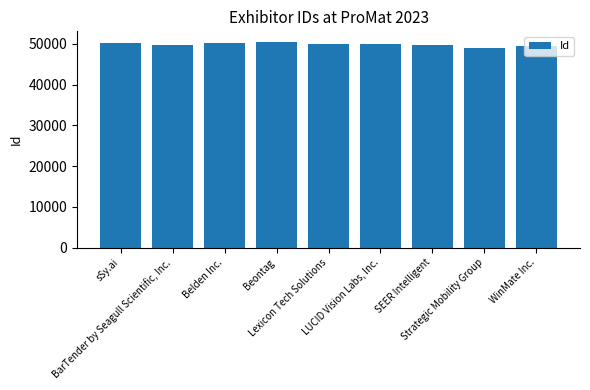

What is the ratio of the value at LUCID Vision Labs, Inc. to the value at WinMate Inc.?

1.0